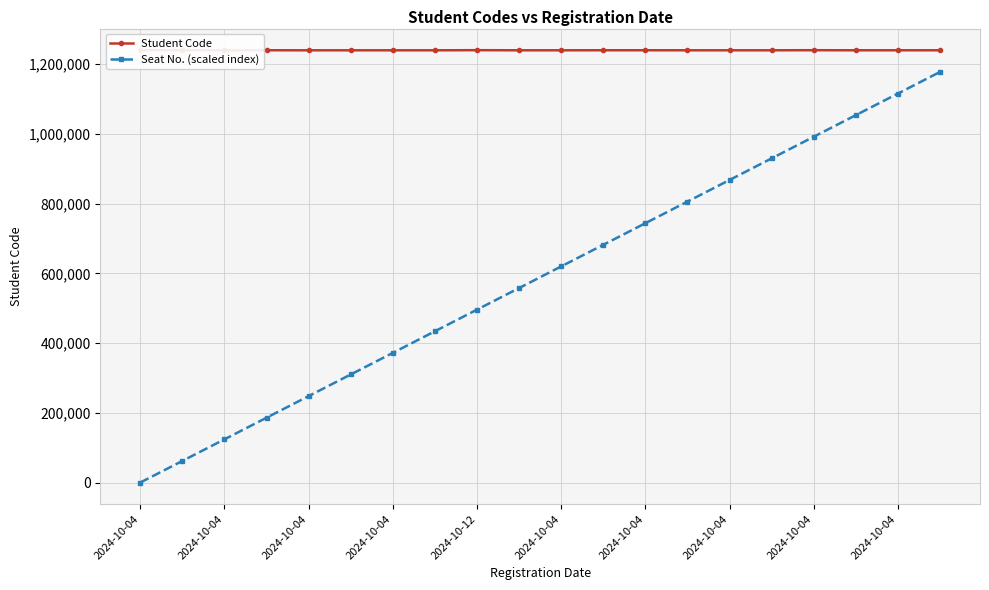

At how many categories does at least one series exceed 659673?

20